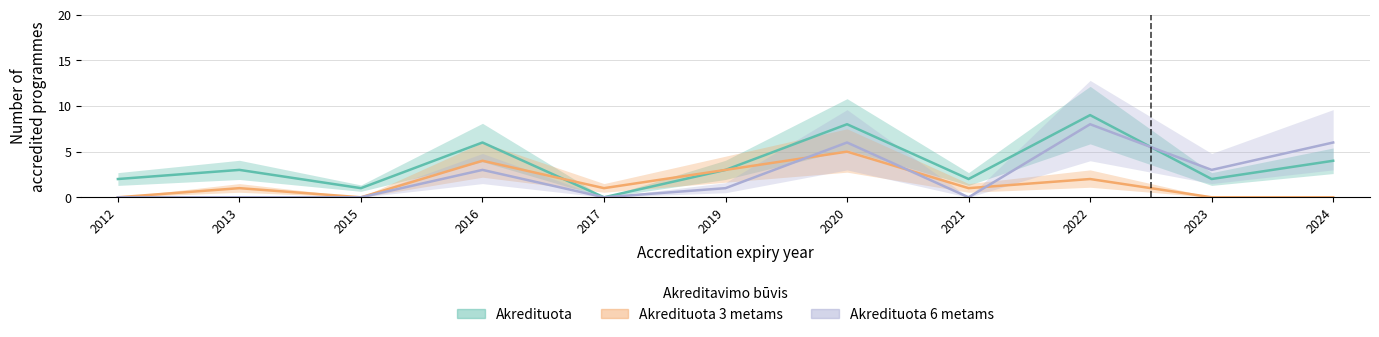

What is the value of the Akredituota point at the 4th from the left?

6